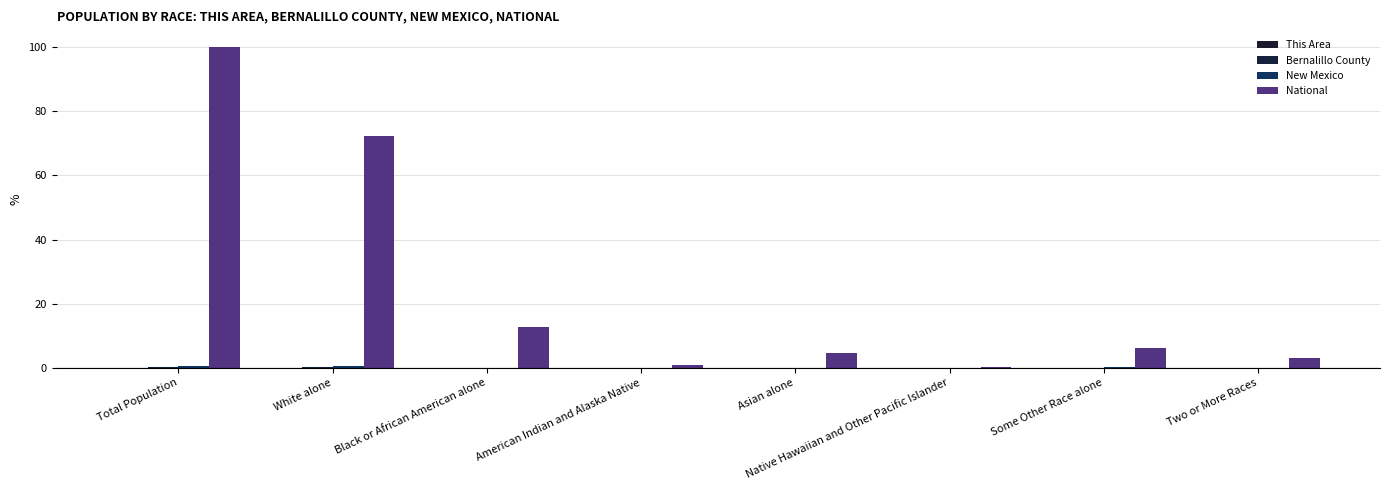

Which series changed the most between Some Other Race alone and Two or More Races?

National